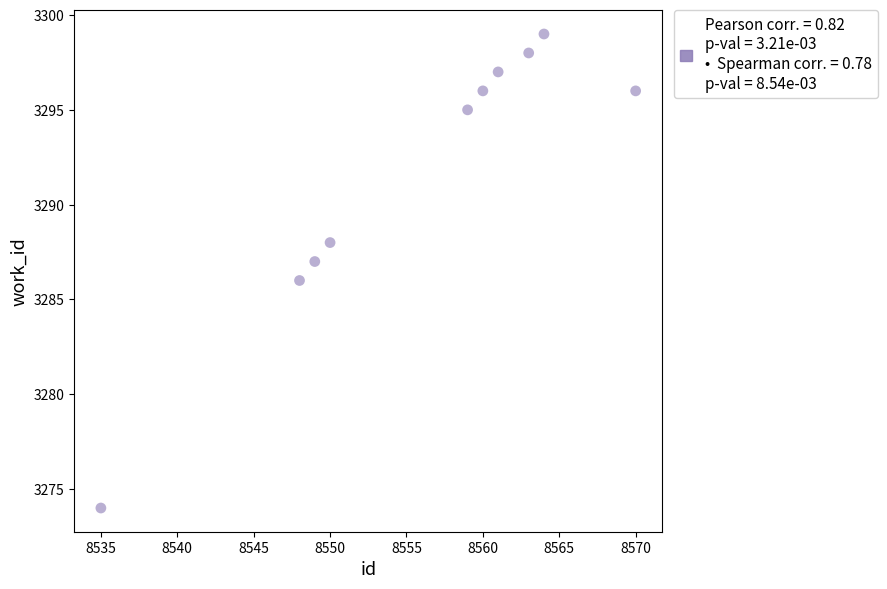

What is the range of X values (max minus min)?

35